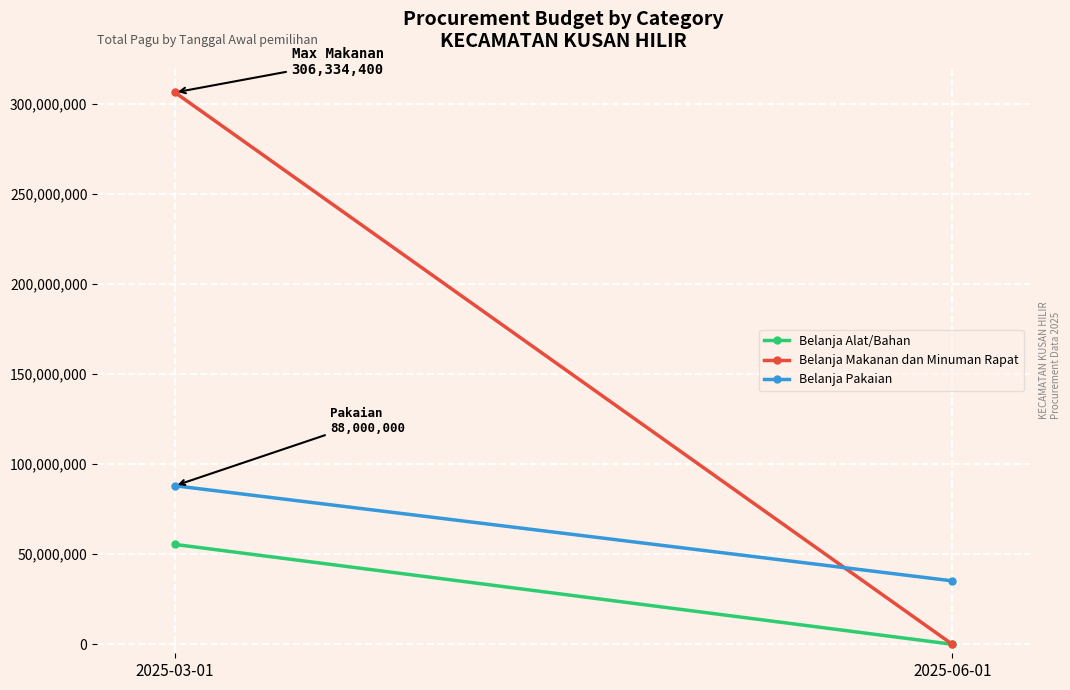

What are all the series names shown in the legend?

Belanja Alat/Bahan, Belanja Makanan dan Minuman Rapat, Belanja Pakaian